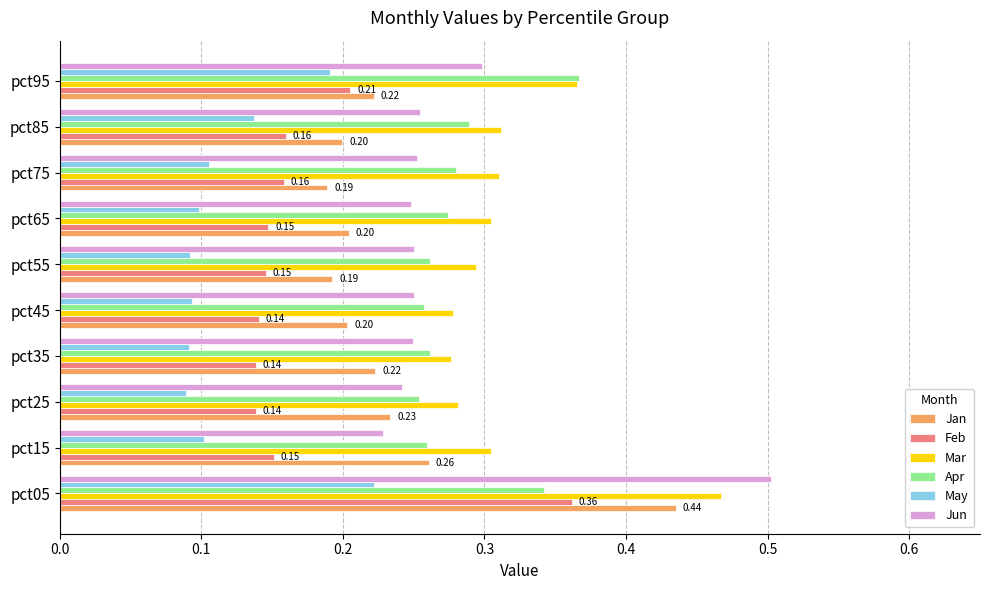

Which series has the widest spread of values?

Jun